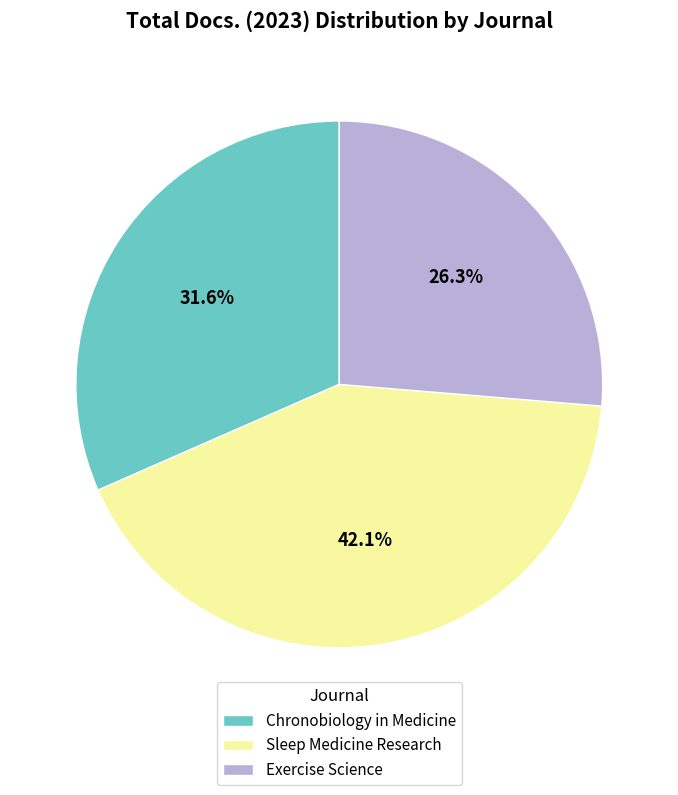

How many slices are in this pie chart?

3